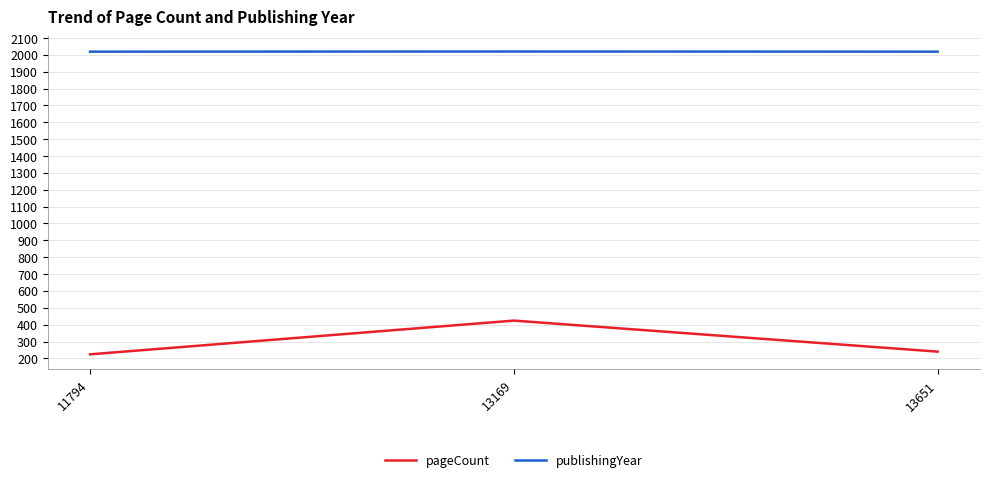

Does the chart display data point markers on the line(s)?

Yes